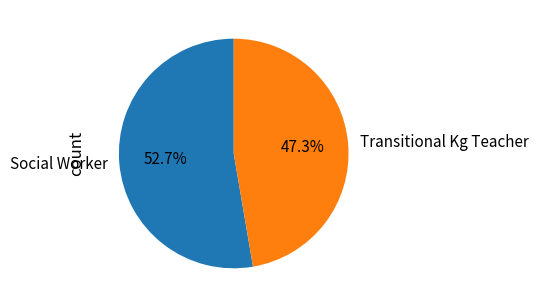

How much of the chart is everything except Transitional Kg Teacher?

52.7%